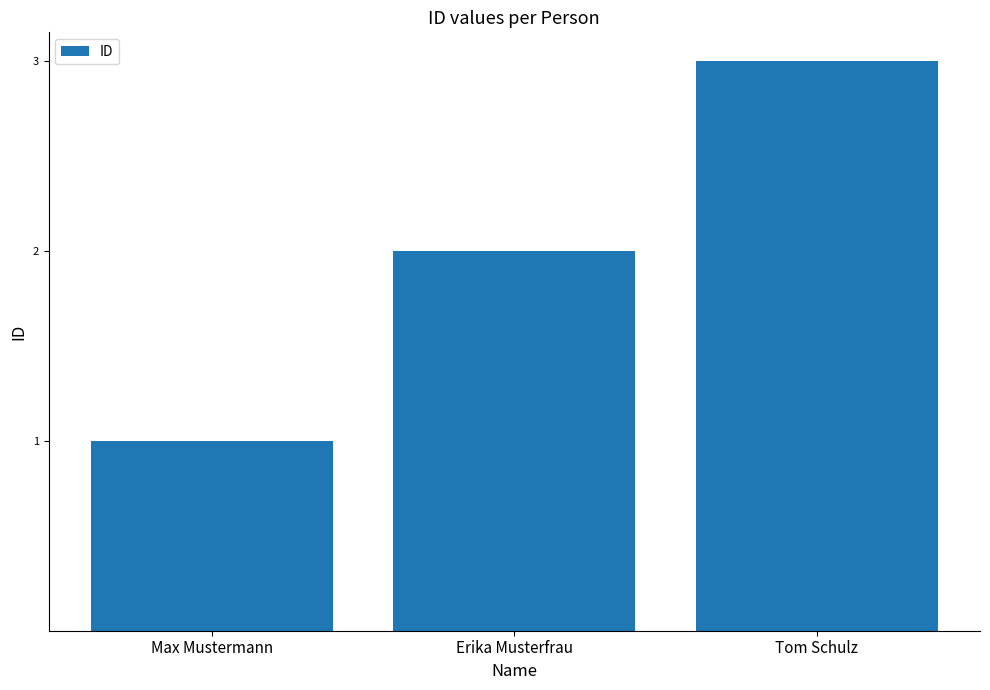

List the labels in order of value, largest first.

Tom Schulz, Erika Musterfrau, Max Mustermann